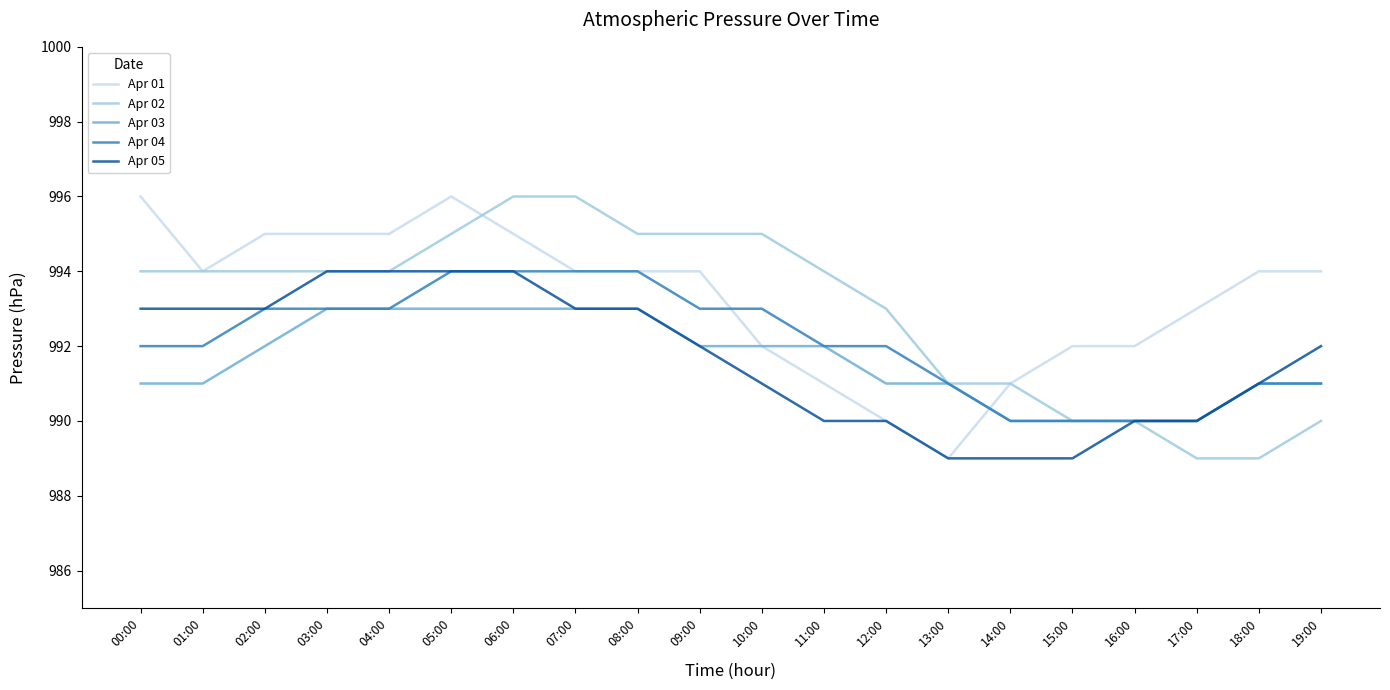

Between 07:00 and 12:00, which series saw the biggest shift?

Apr 01